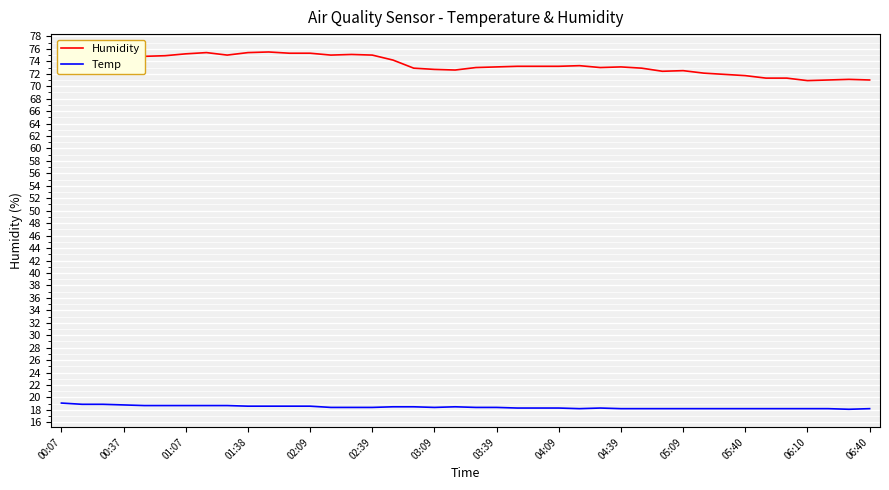

True or false: Humidity has more than 0 points higher than both neighbors.

True